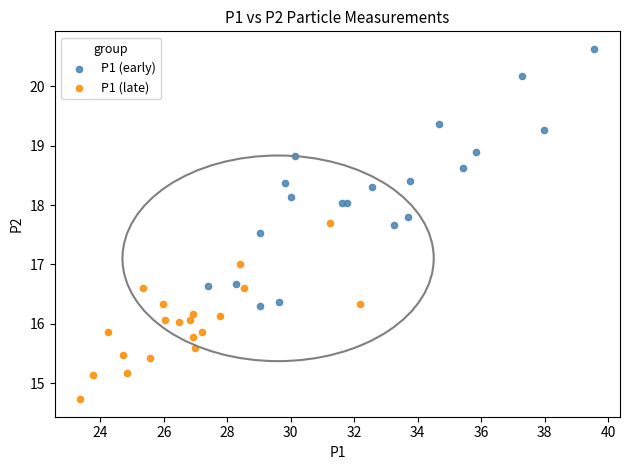

What are all the series names shown in the legend?

P1 (early), P1 (late)